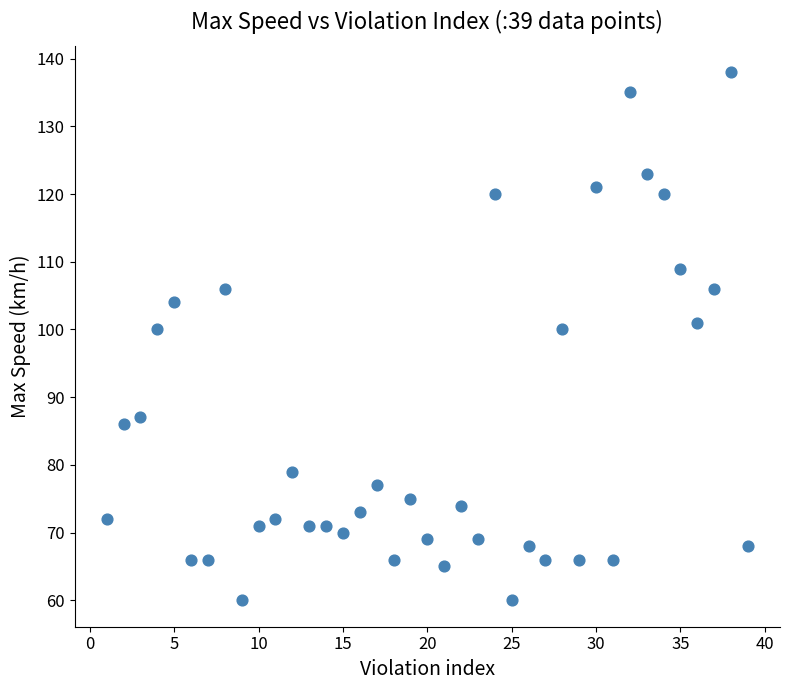

What is the range of Y values (max minus min)?

78